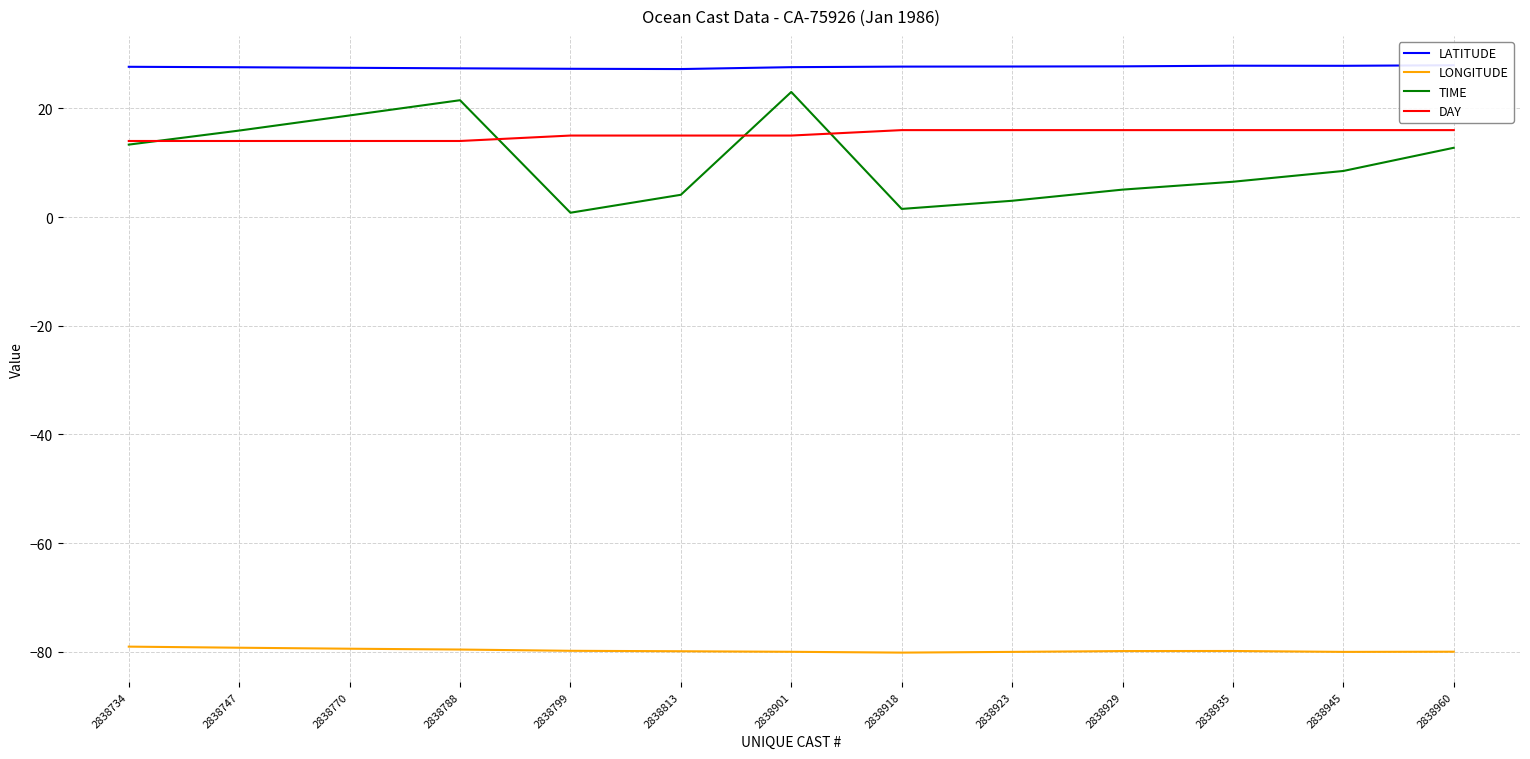

True or false: LONGITUDE and TIME intersect in this chart.

False